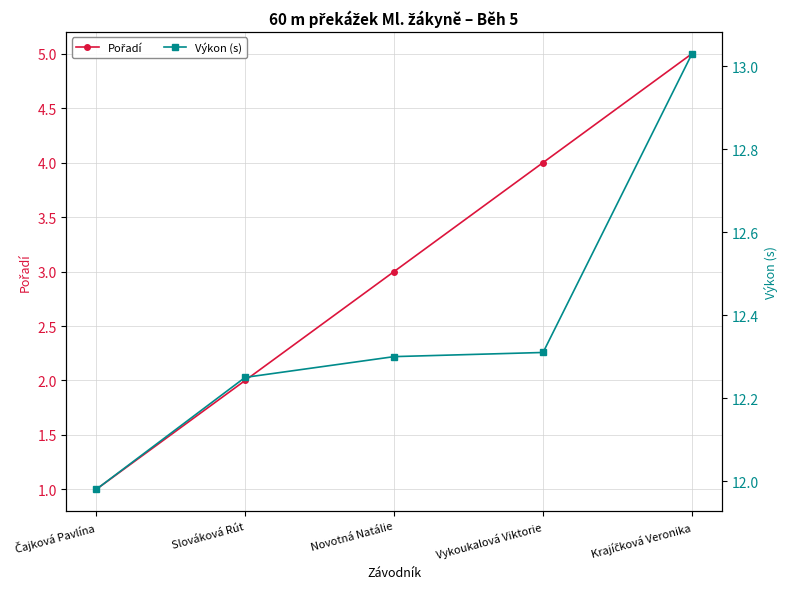

The Výkon (s) series shows 13.0 at Krajíčková Veronika. True or false?

True